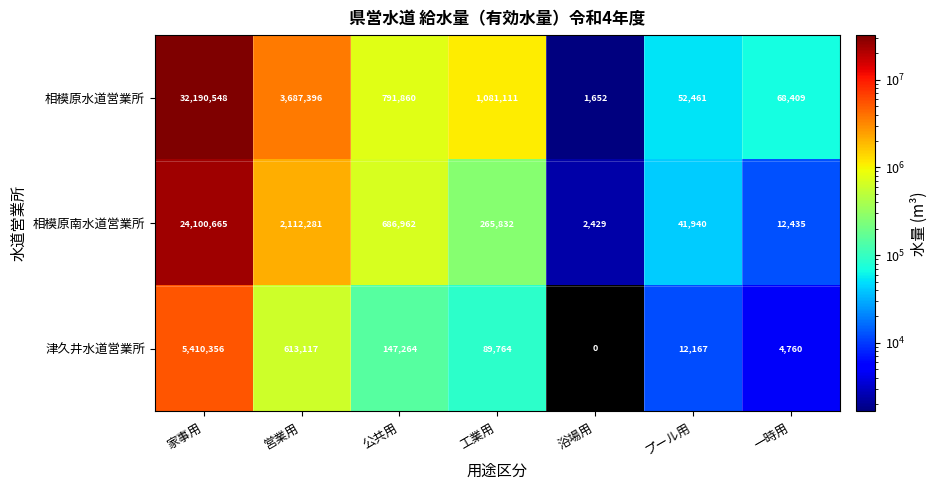

At 浴場用, list the series in order from smallest to largest.

津久井水道営業所, 相模原水道営業所, 相模原南水道営業所